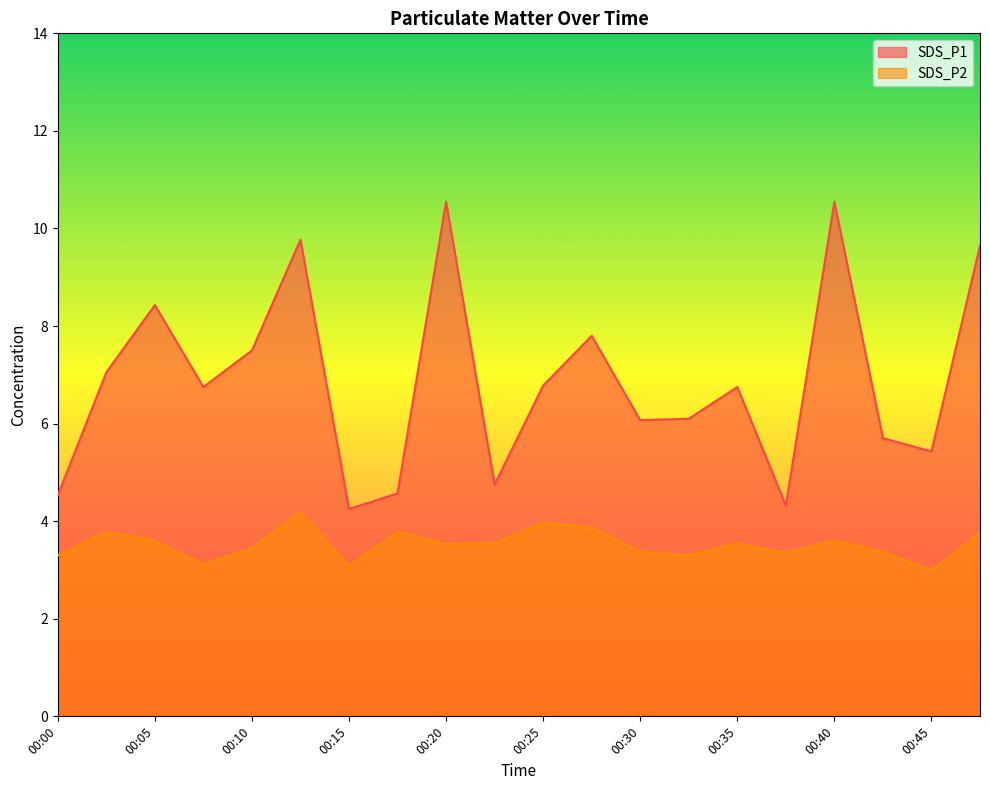

True or false: SDS_P2 and SDS_P1 cross at least once.

False